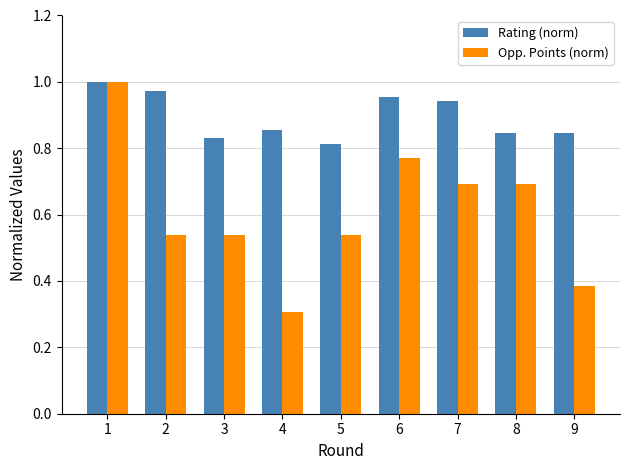

List the series in order of their overall mean, highest first.

Rating (norm), Opp. Points (norm)